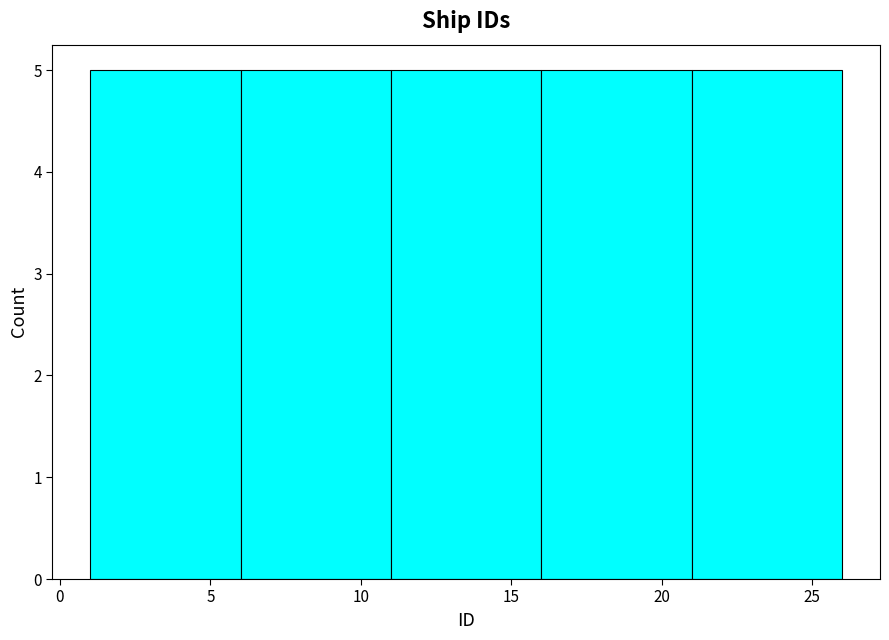

Reading left to right, transcribe this chart: for each bar, give the range it covers on the x-axis and its height. The values are not printed on the chart, so give them approximately, as read against the axis.

1 to 6: 5
6 to 11: 5
11 to 16: 5
16 to 21: 5
21 to 26: 5